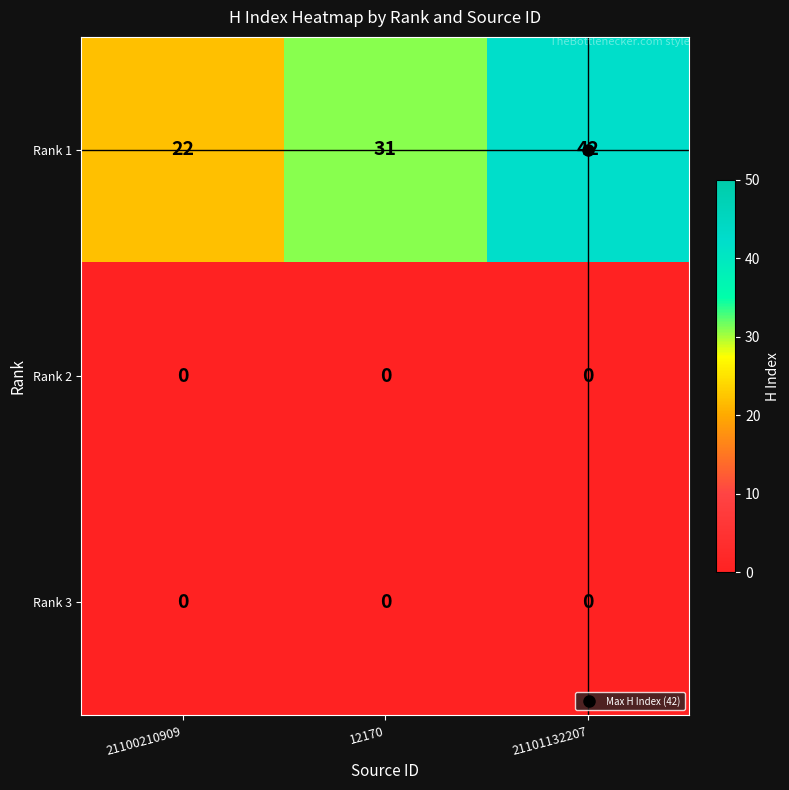

The value of Rank 2 at 21101132207 is 0. True or false?

True